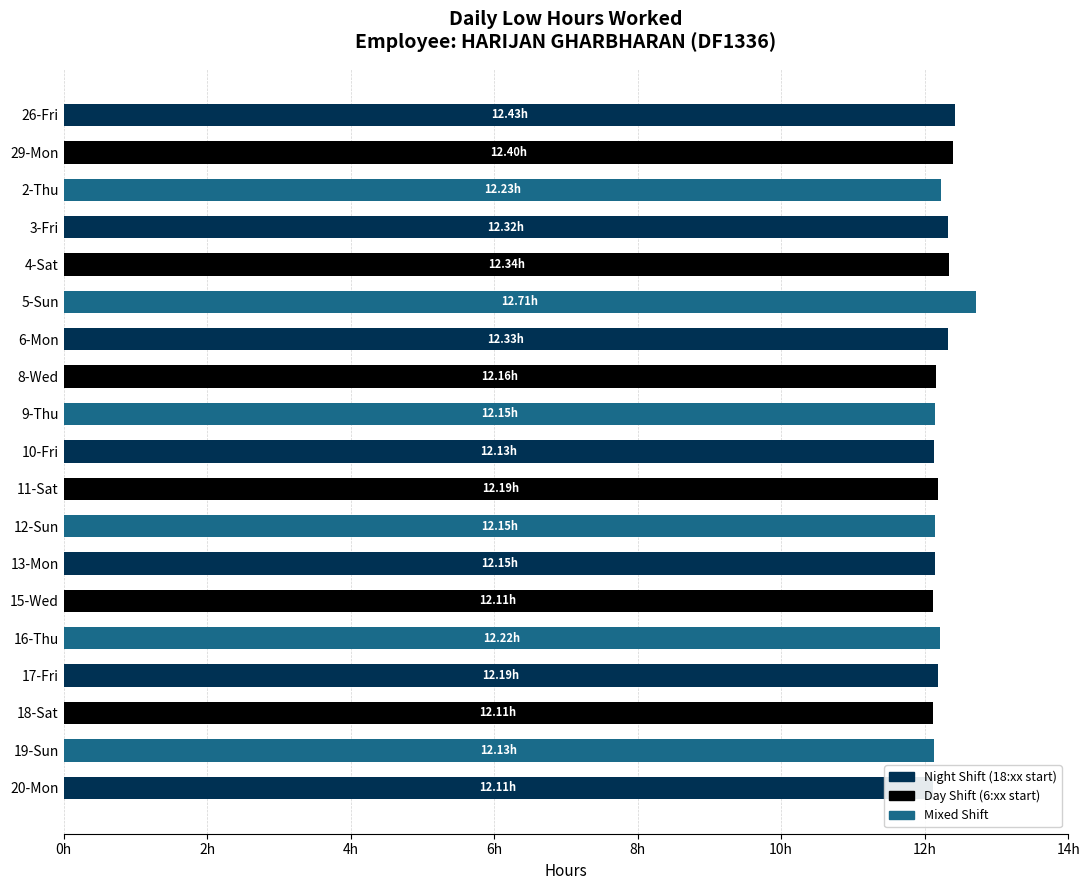

What is the ratio of the value at 4-Sat to the value at 17-Fri?

1.0